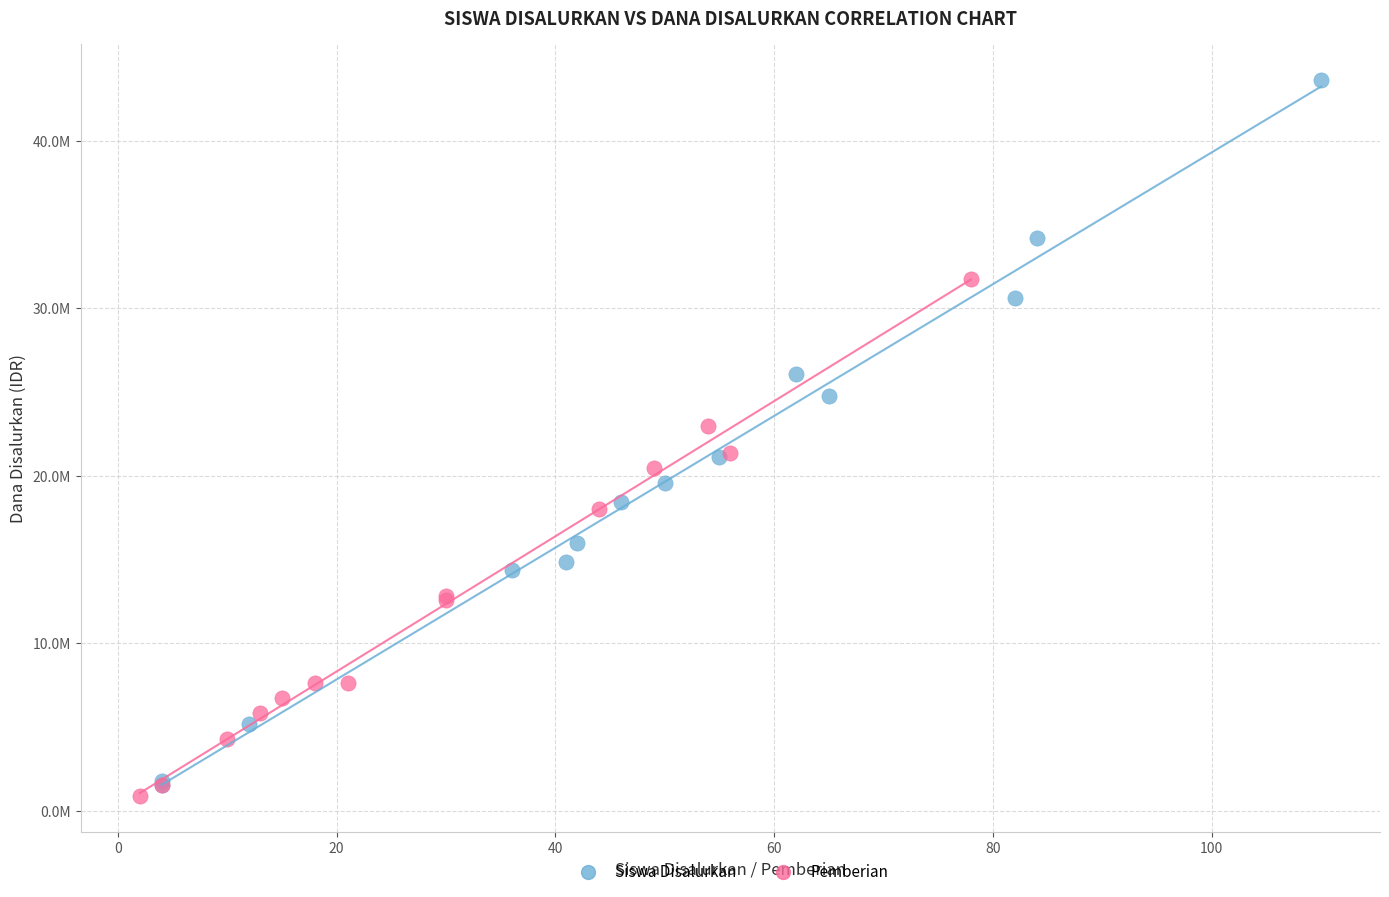

What are all the series names shown in the legend?

Siswa Disalurkan, Pemberian